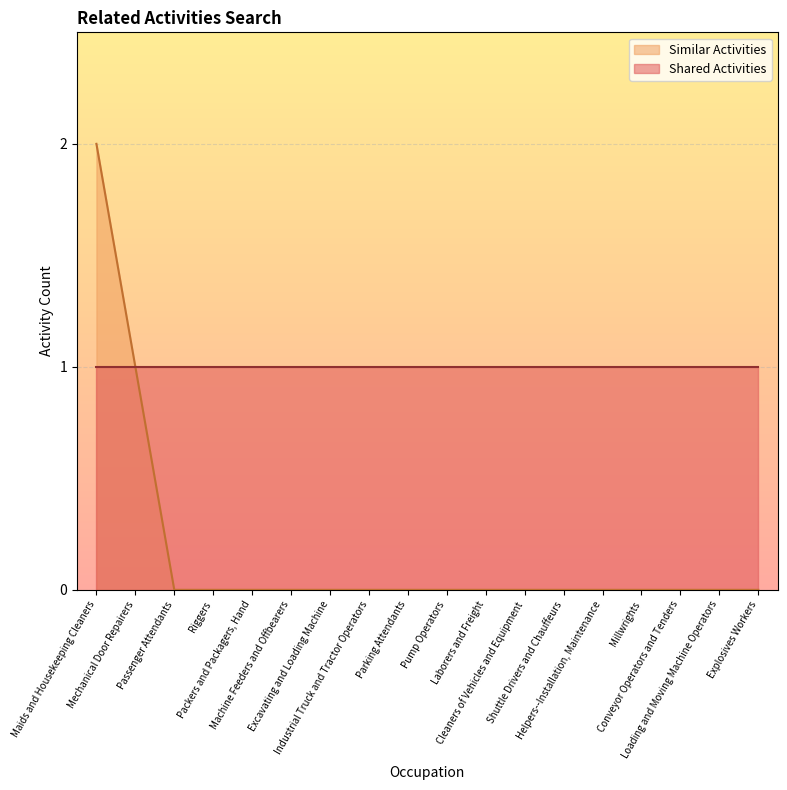

List the series in order of their peak value, lowest first.

Shared Activities, Similar Activities